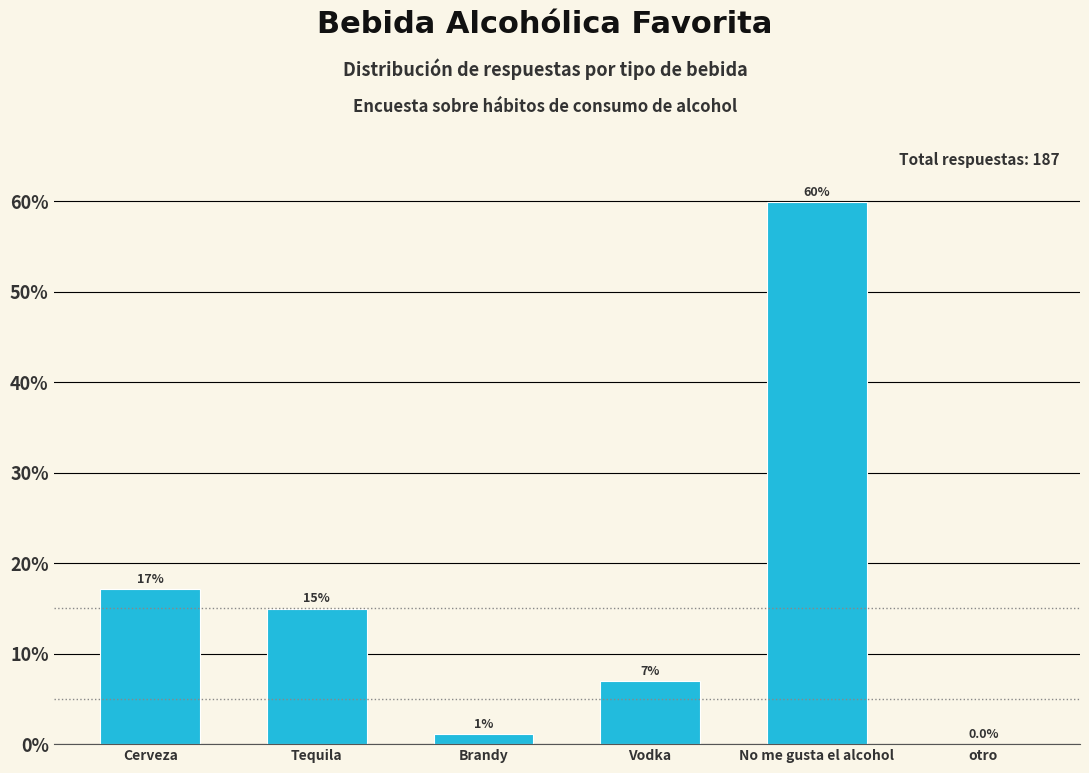

Between Cerveza and Brandy, which is larger?

Cerveza